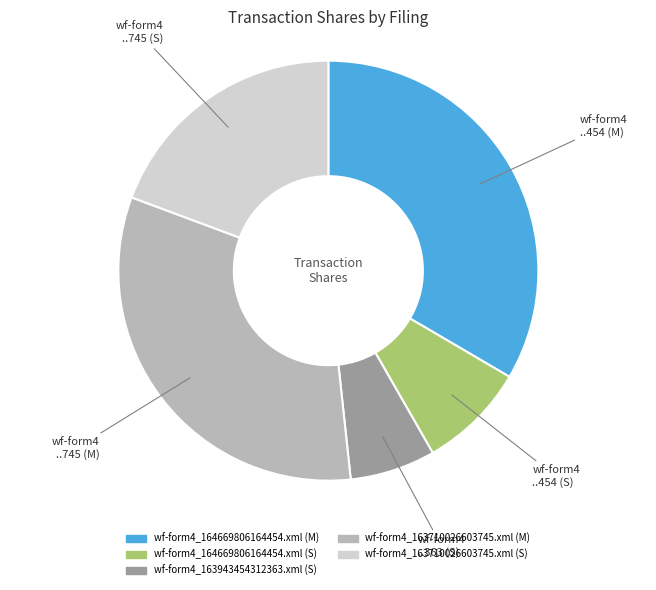

Is wf-form4_163710026603745.xml (S) the majority of the pie?

No